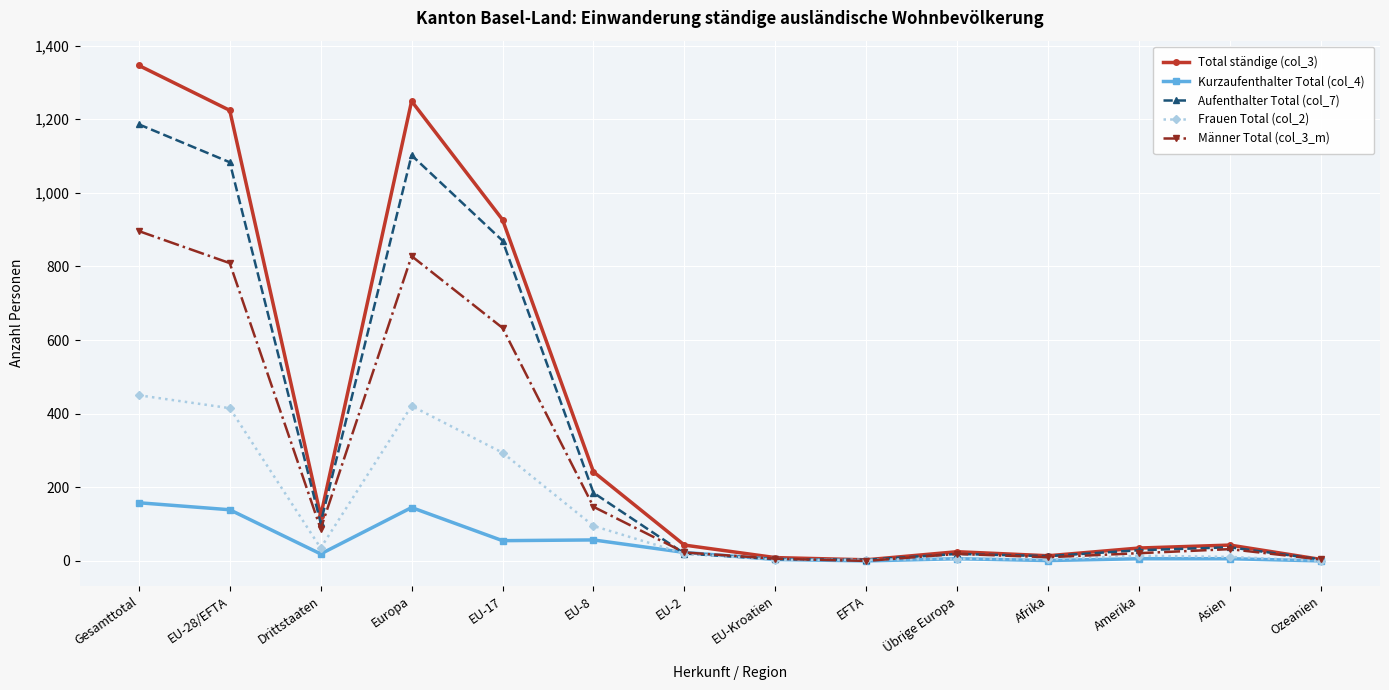

How many data points in Aufenthalter Total (col_7) are less than 37?

7